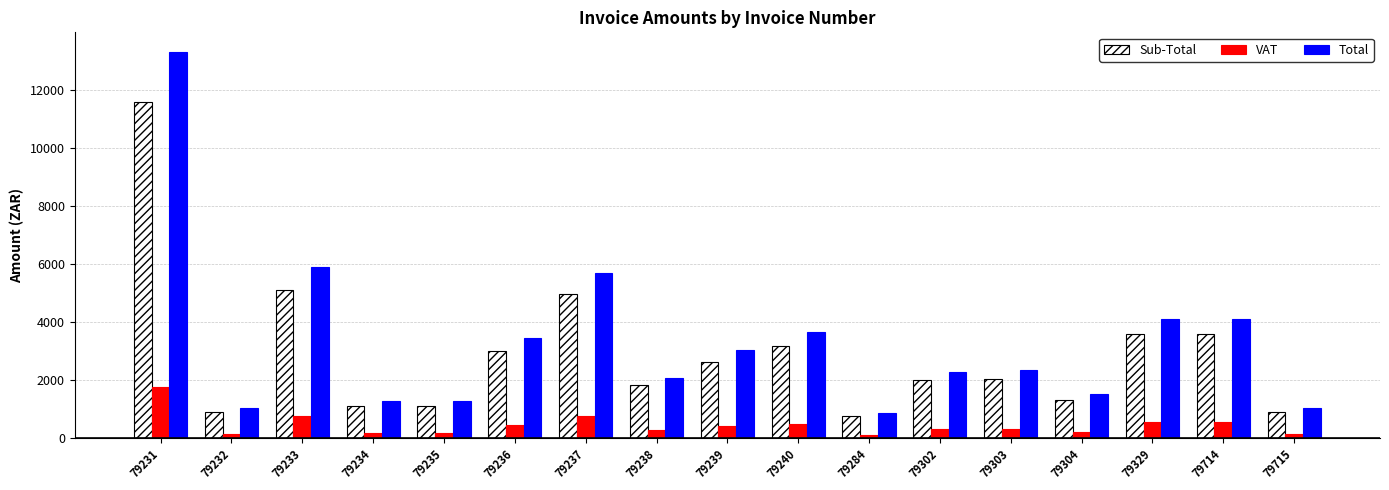

What is the total value across all series at 79240?

7283.3